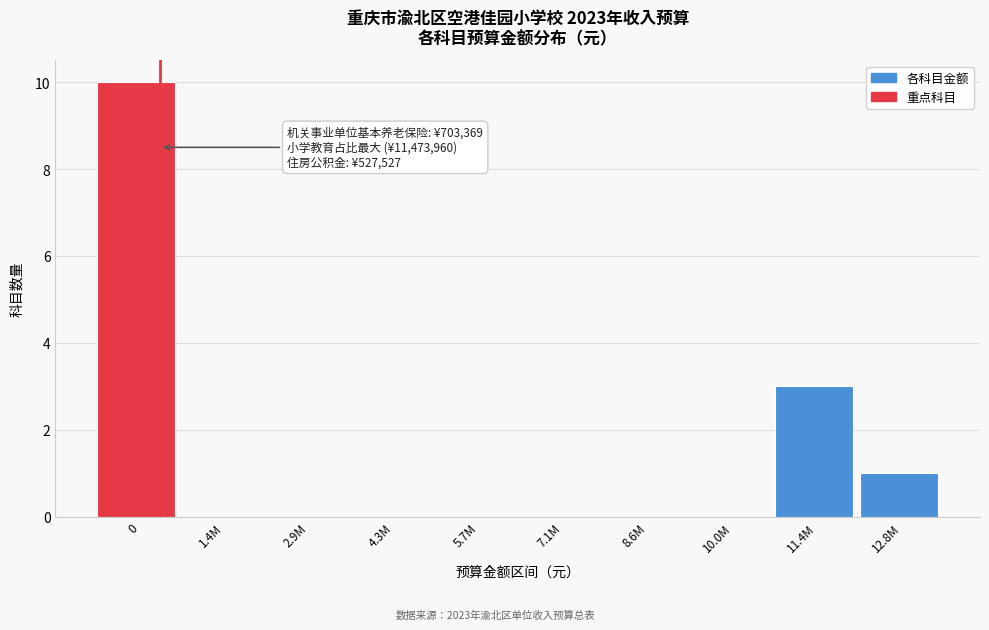

Reading left to right, extract all data points from this chart.

0=10	1.4M=0	2.9M=0	4.3M=0	5.7M=0	7.1M=0	8.6M=0	10.0M=0	11.4M=3	12.8M=1